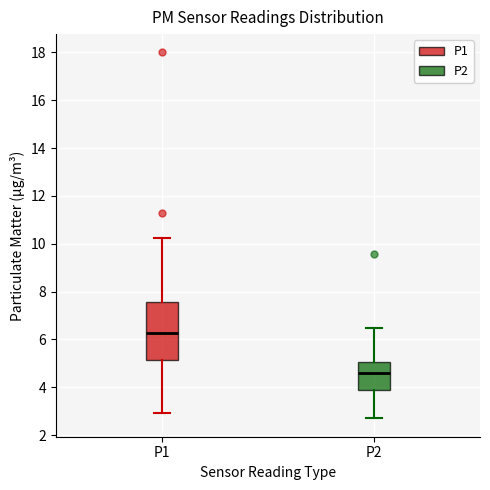

Which box's median line is the lowest?

P2